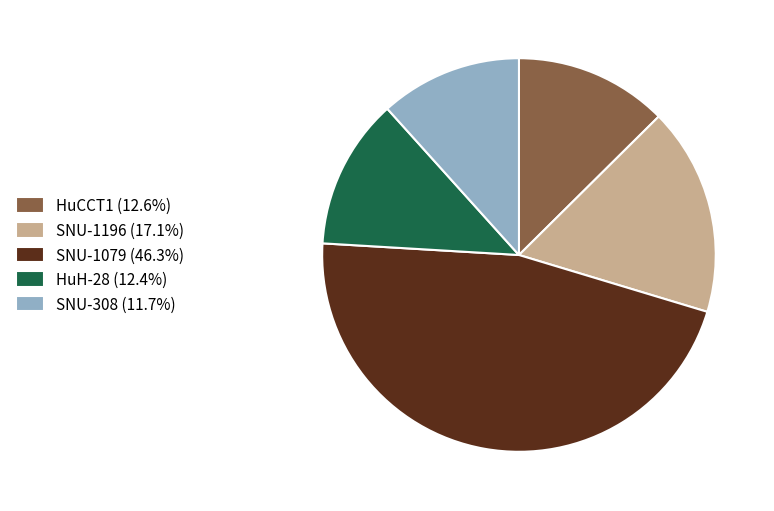

Is the sum of SNU-1196 (17.1%) and SNU-1079 (46.3%) greater than half?

Yes